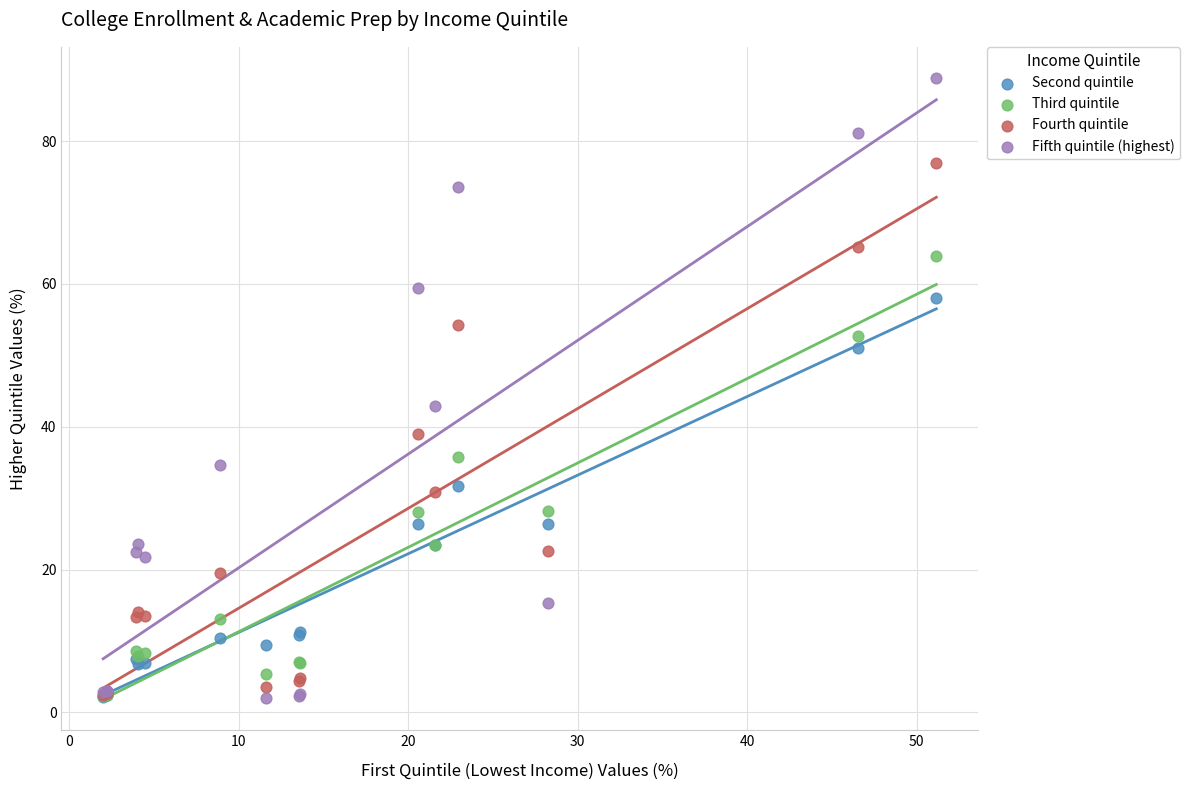

Across all series, what Y value is closest to 45?

42.9